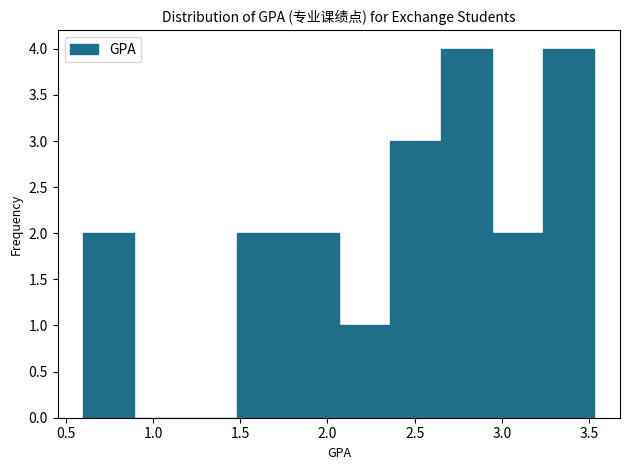

Reading left to right, transcribe this chart: for each bar, give the range it covers on the x-axis and its height. Neither the bar edges nor the heights are printed on the chart, so give them approximately, as read against the axes.

0.60 to 0.90: 2
0.90 to 1.20: 0
1.20 to 1.50: 0
1.50 to 1.75: 2
1.75 to 2.05: 2
2.05 to 2.35: 1
2.35 to 2.65: 3
2.65 to 2.95: 4
2.95 to 3.25: 2
3.25 to 3.55: 4